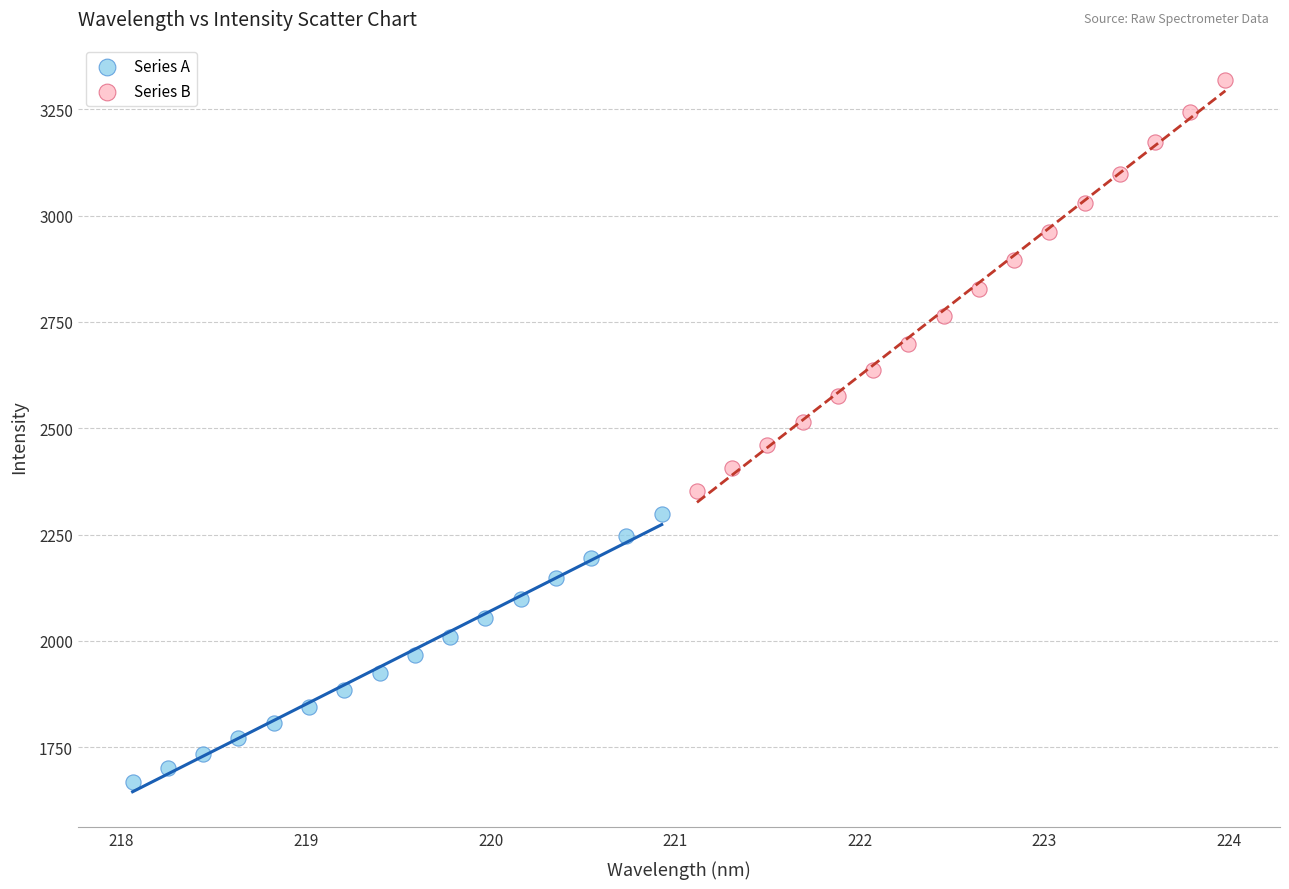

Which series reaches the maximum Y coordinate?

Series B